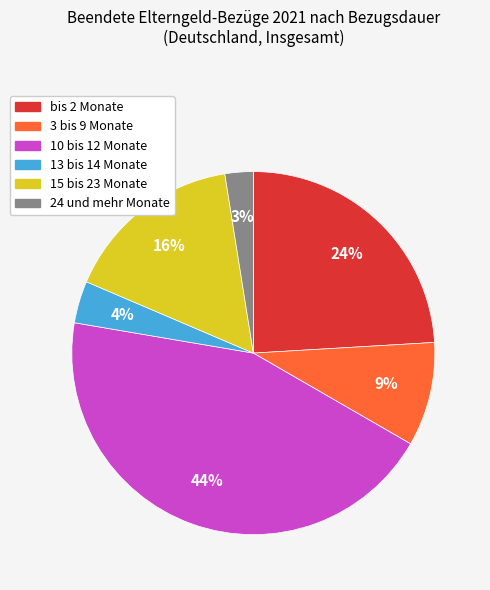

To the nearest percent, what is the average slice percentage?

17%